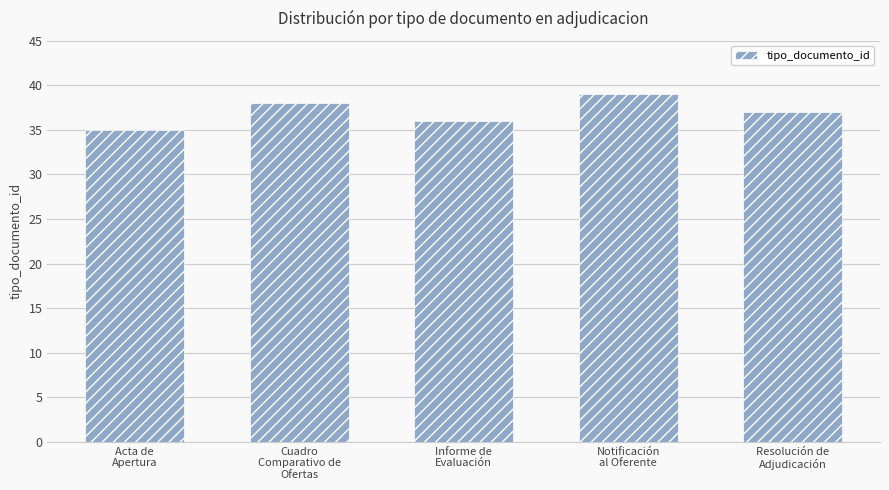

What is the label of the 5th bar from the left?

Resolución de
Adjudicación